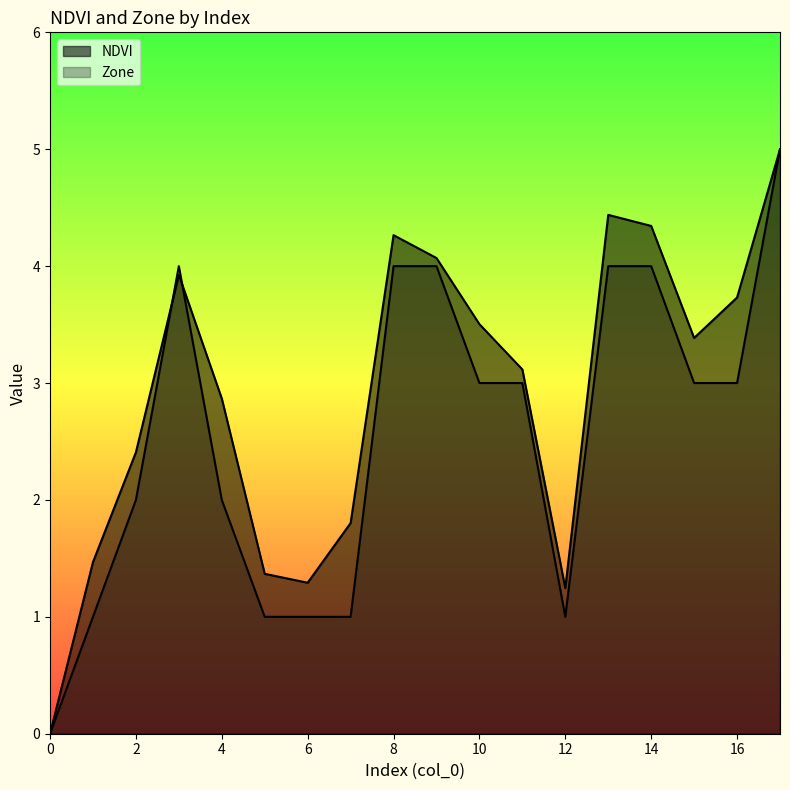

What is the maximum value for NDVI?

5.0